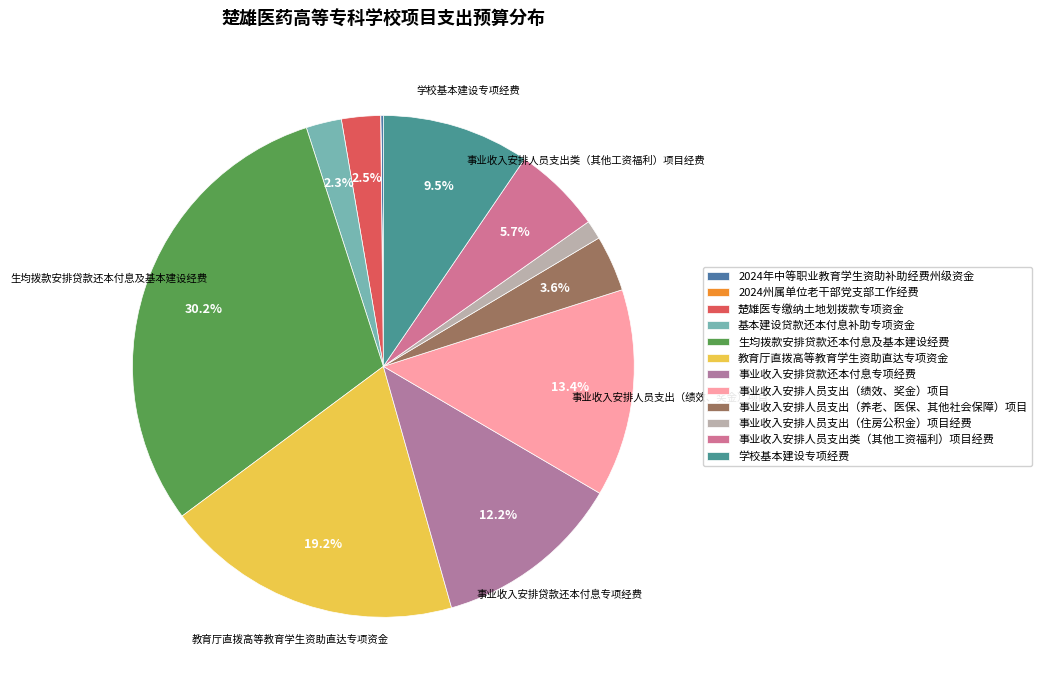

What is the change in value from 事业收入安排人员支出（住房公积金）项目经费 to 事业收入安排人员支出类（其他工资福利）项目经费?

+4320000.0